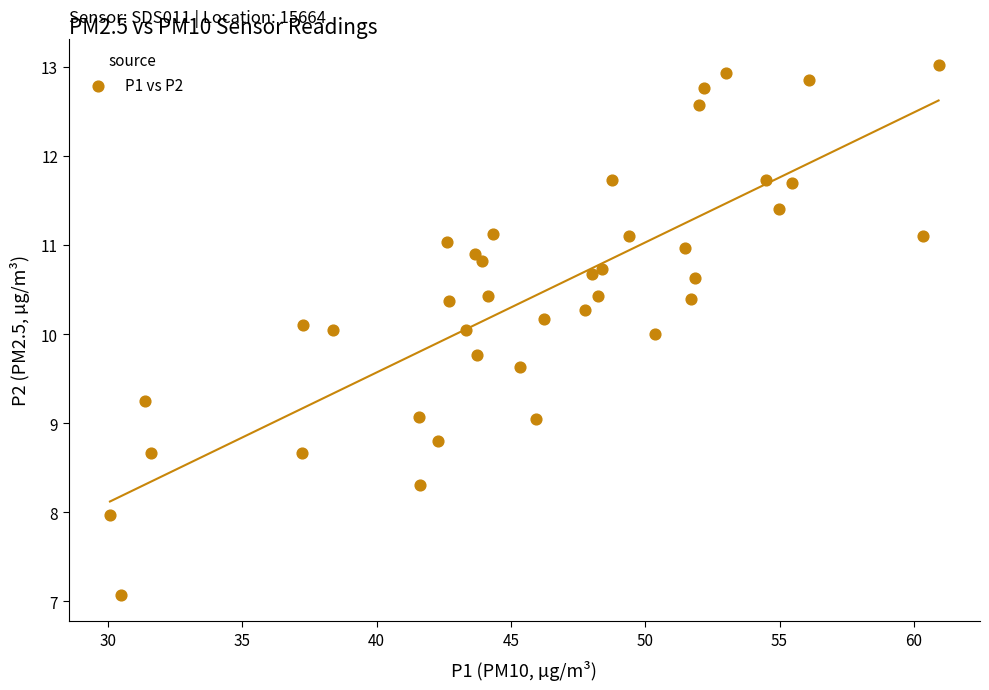

What is the range of X values (max minus min)?

30.9